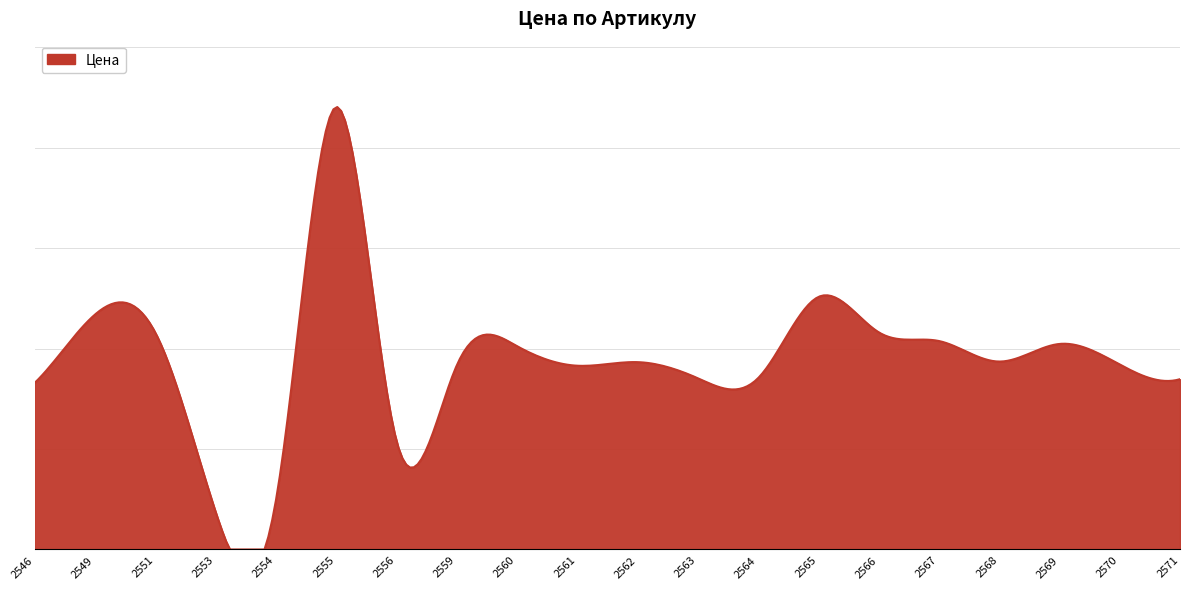

Is this an area chart (filled region under the line)?

Yes